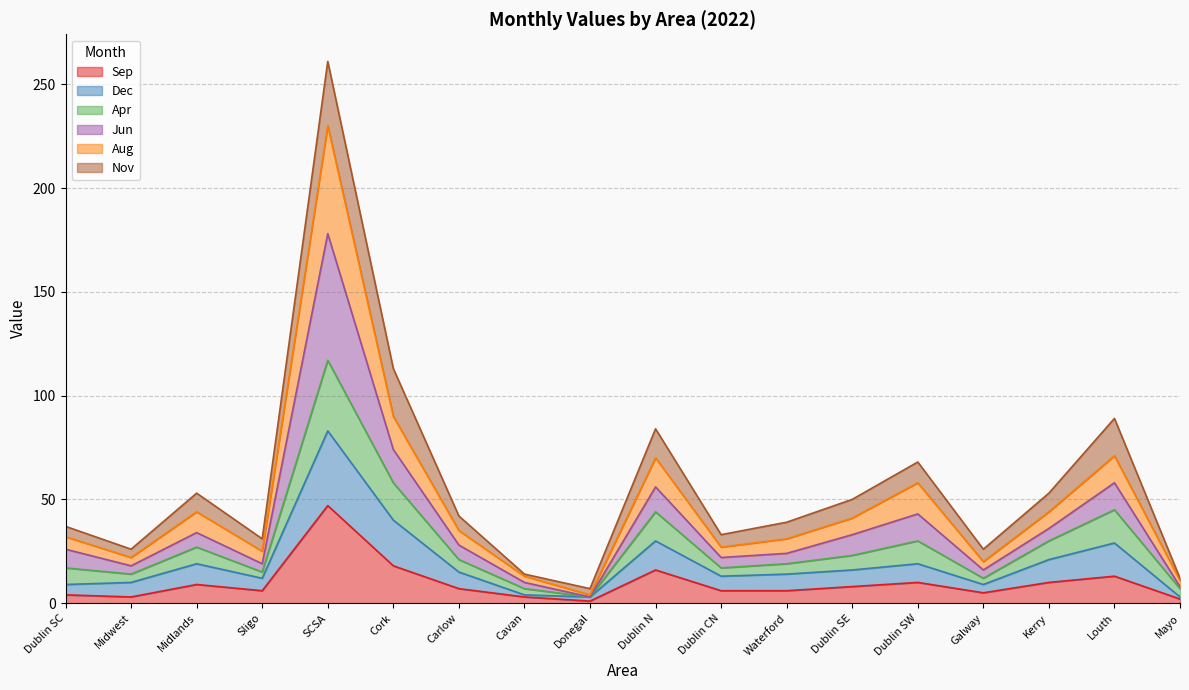

At which category is the sum across all series the highest?

SCSA